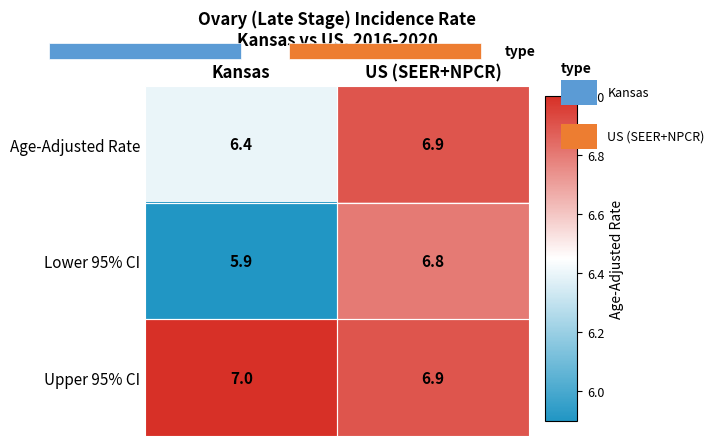

Which series changed the most between Kansas and US (SEER+NPCR)?

Lower 95% CI